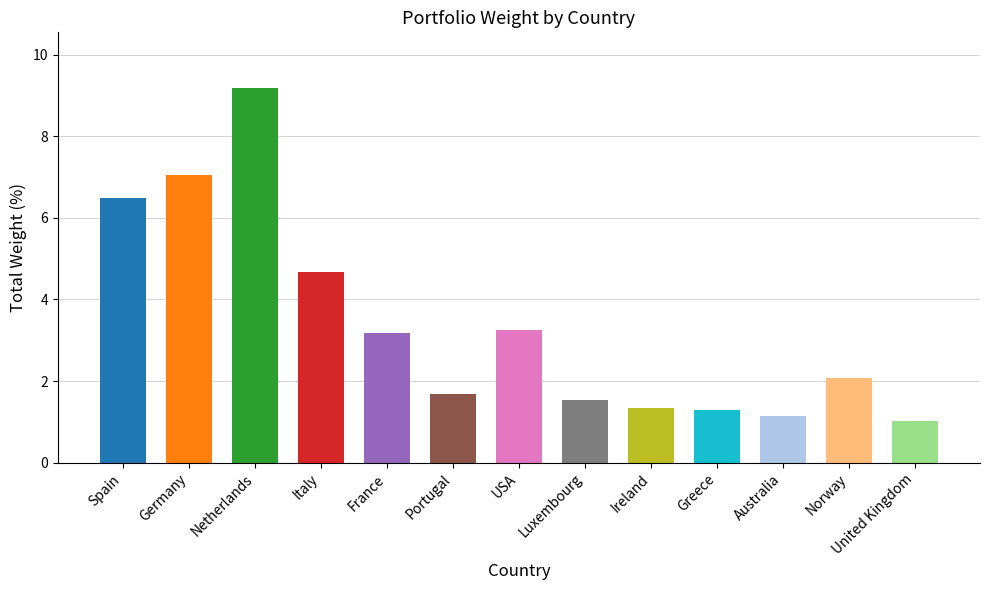

What position from the left is Luxembourg?

8